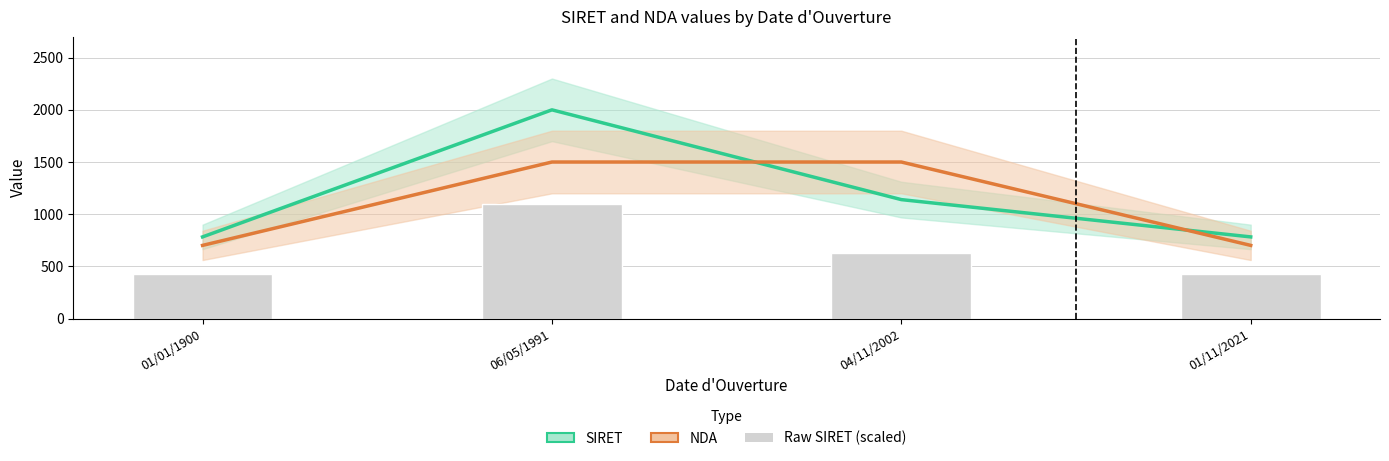

Reading left to right, transcribe all the data shown in this chart.

SIRET: 782.4	2000.0	1139.8	782.4
NDA: 701.1	1500.0	1500.0	701.1
Raw SIRET (scaled): 430.3	1100.0	626.9	430.3